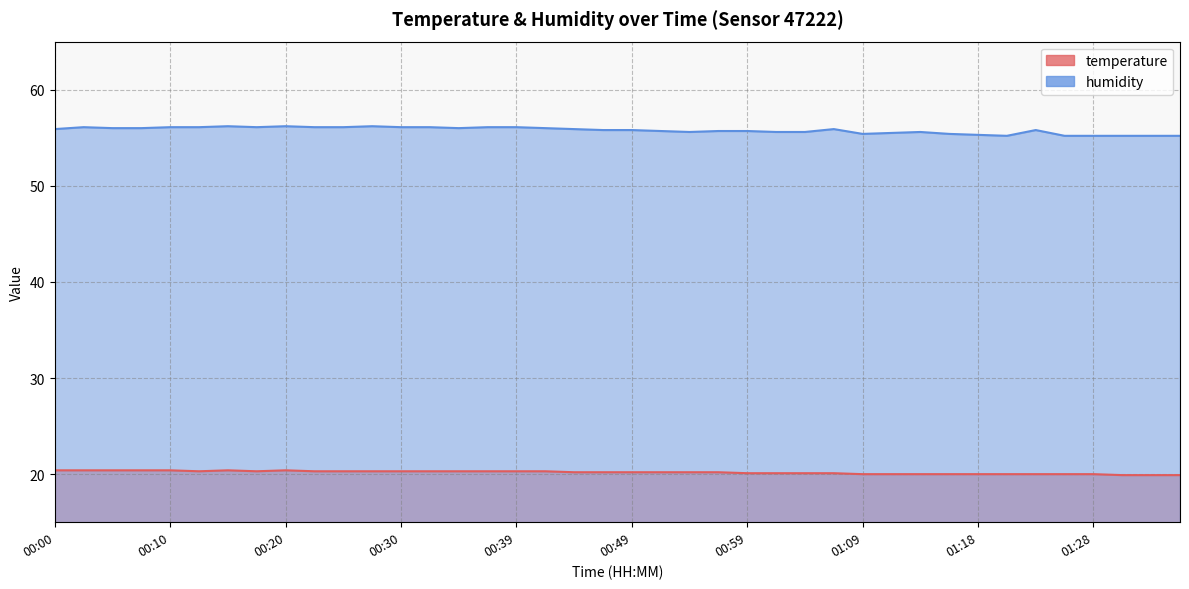

True or false: humidity and temperature cross at least once.

False